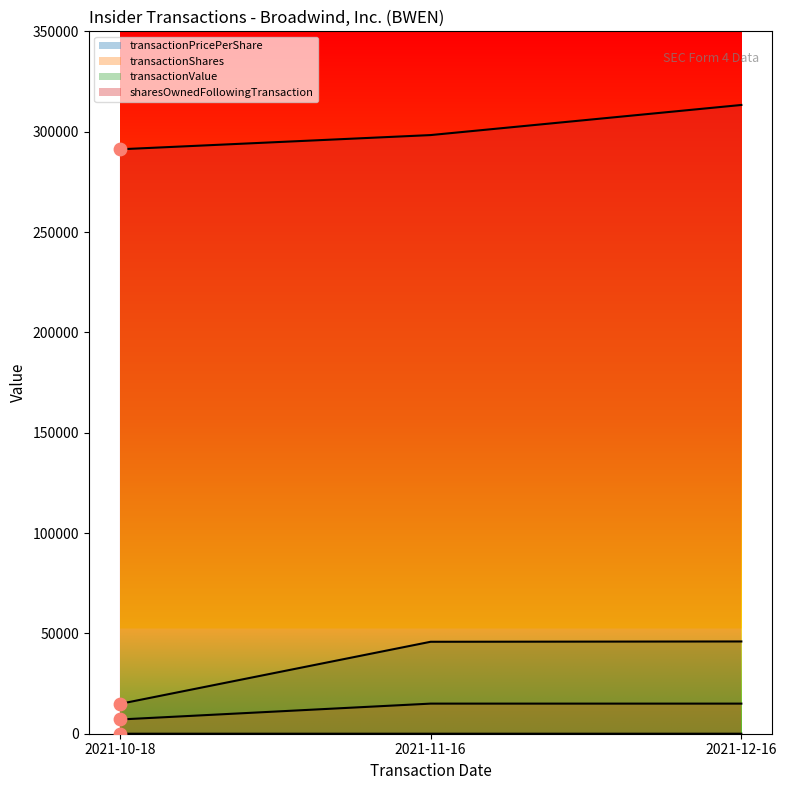

At which category is the sum across all series the highest?

2021-12-16